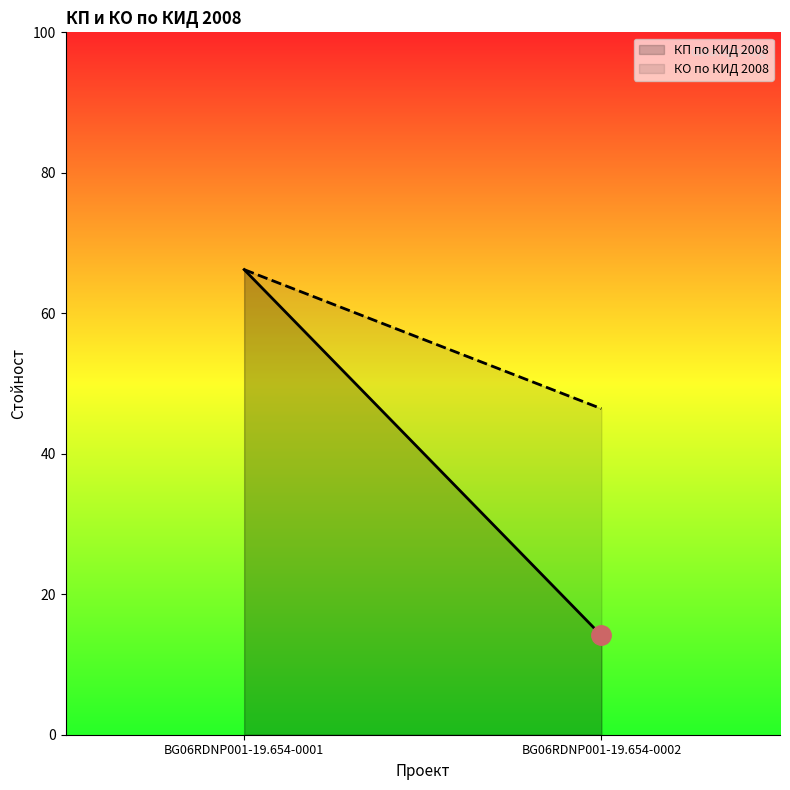

Which series has the largest total across all categories?

КО по КИД 2008